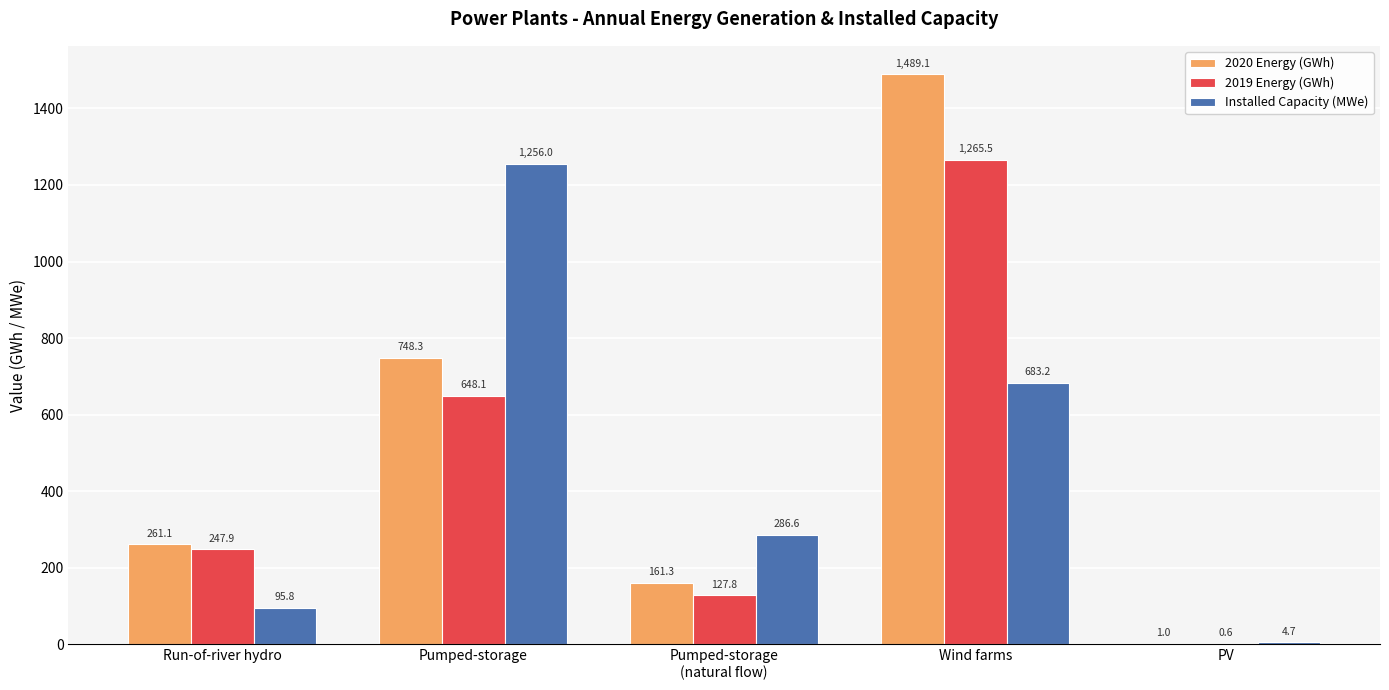

How many groups of bars are there?

5